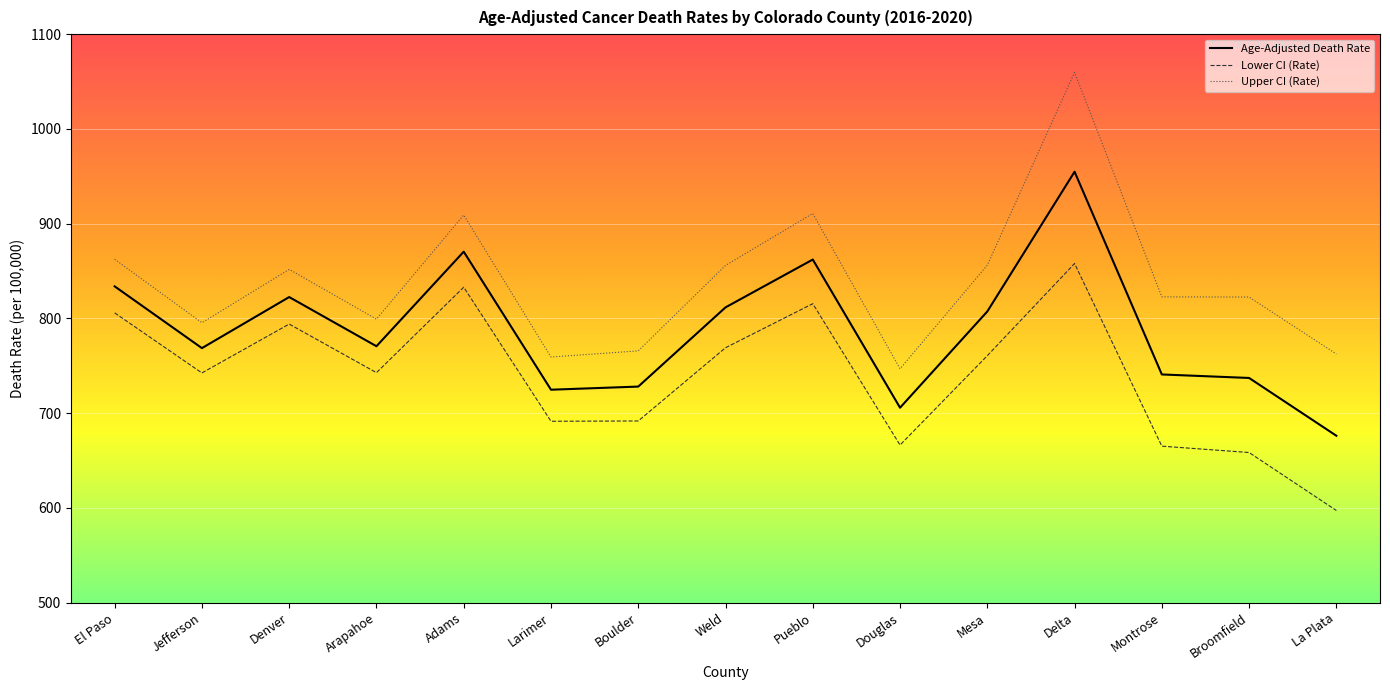

At which label is Upper CI (Rate) closest to 903?

Adams